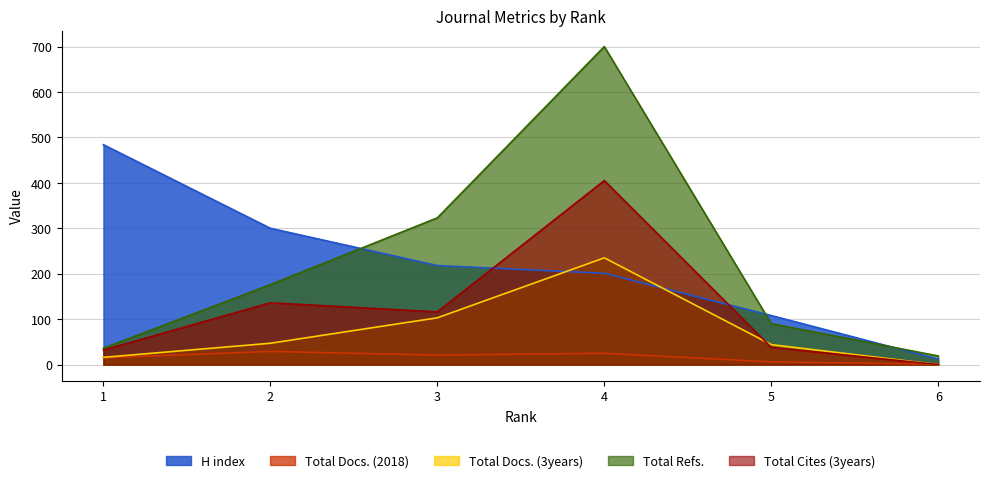

Which label corresponds to the largest value in the chart?

4